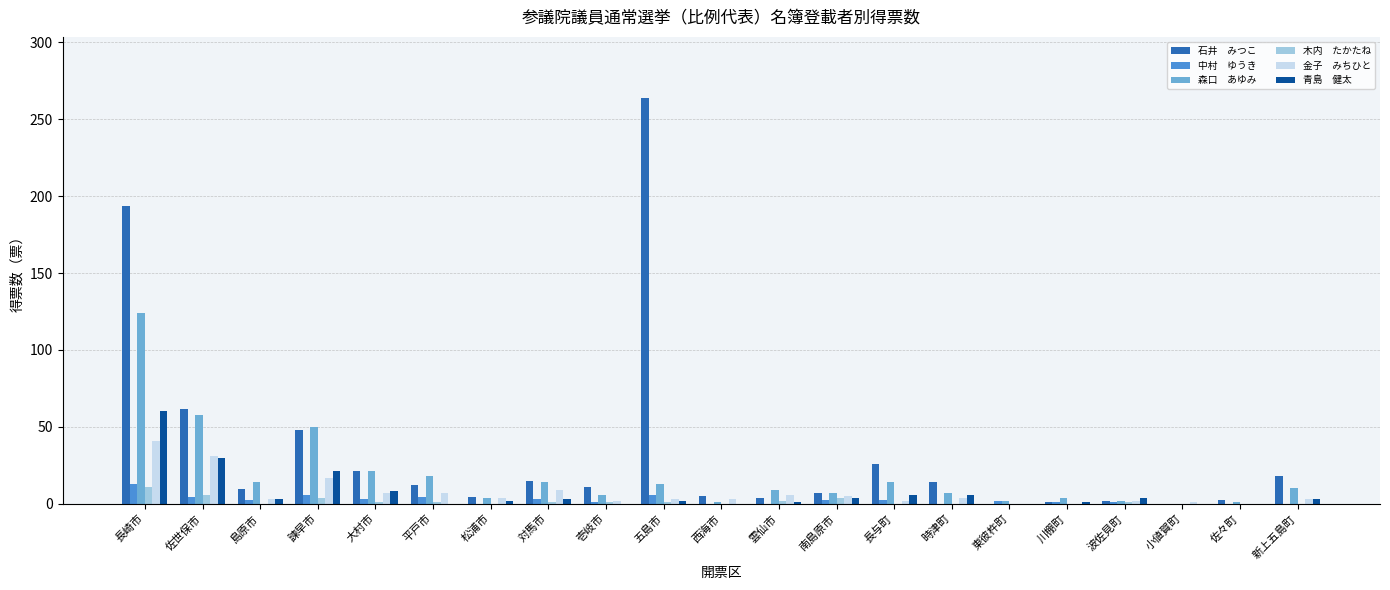

At which category is the sum across all series the highest?

長崎市